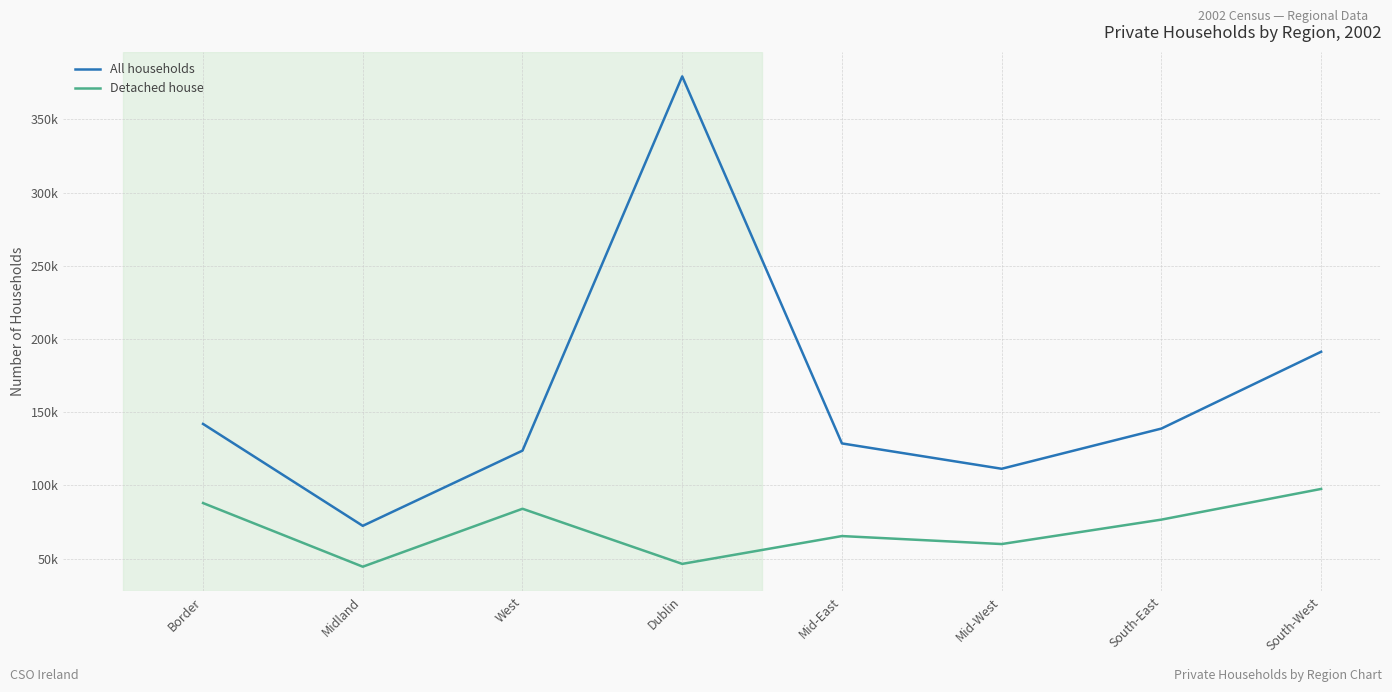

What is the maximum value for All households?

379372